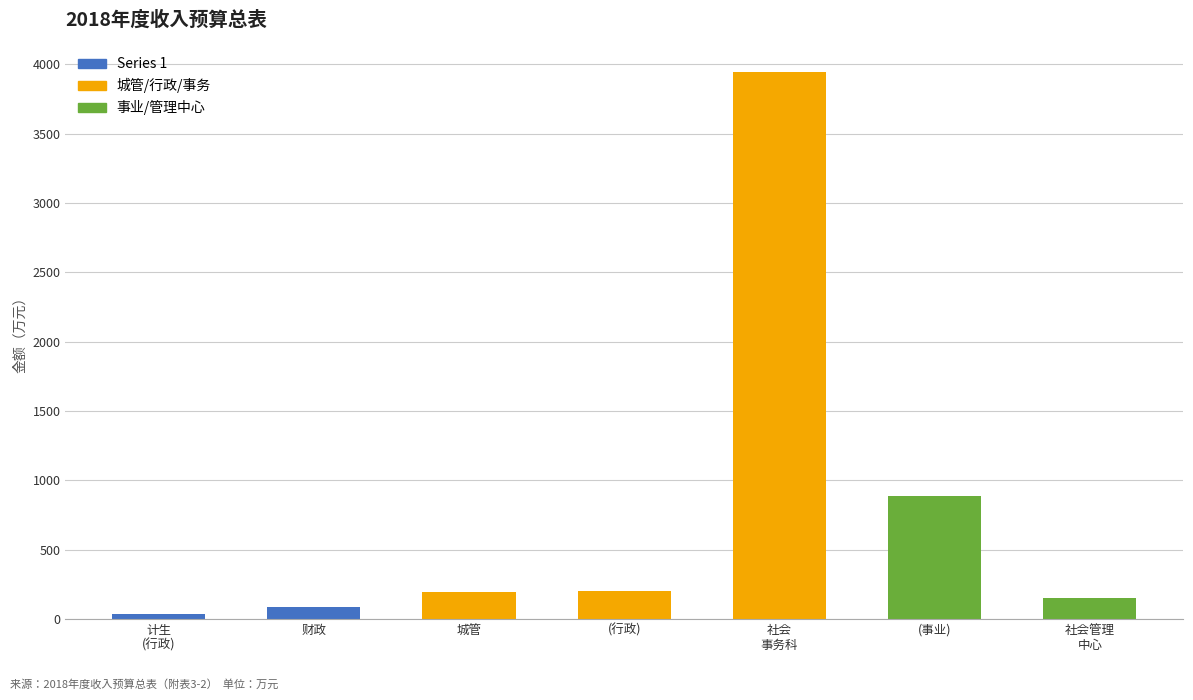

True or false: the data shows 1206.1 at (事业).

False